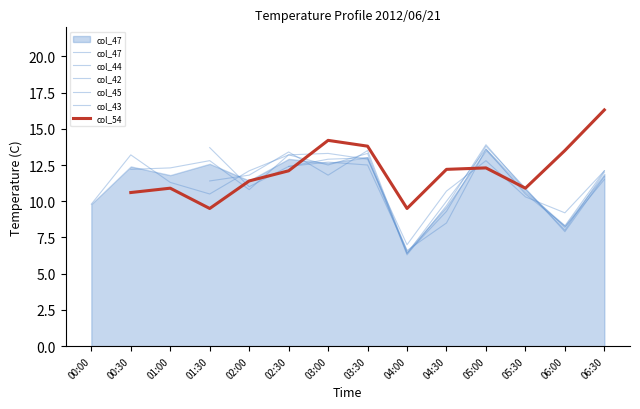

At how many categories does at least one series exceed 10?

12